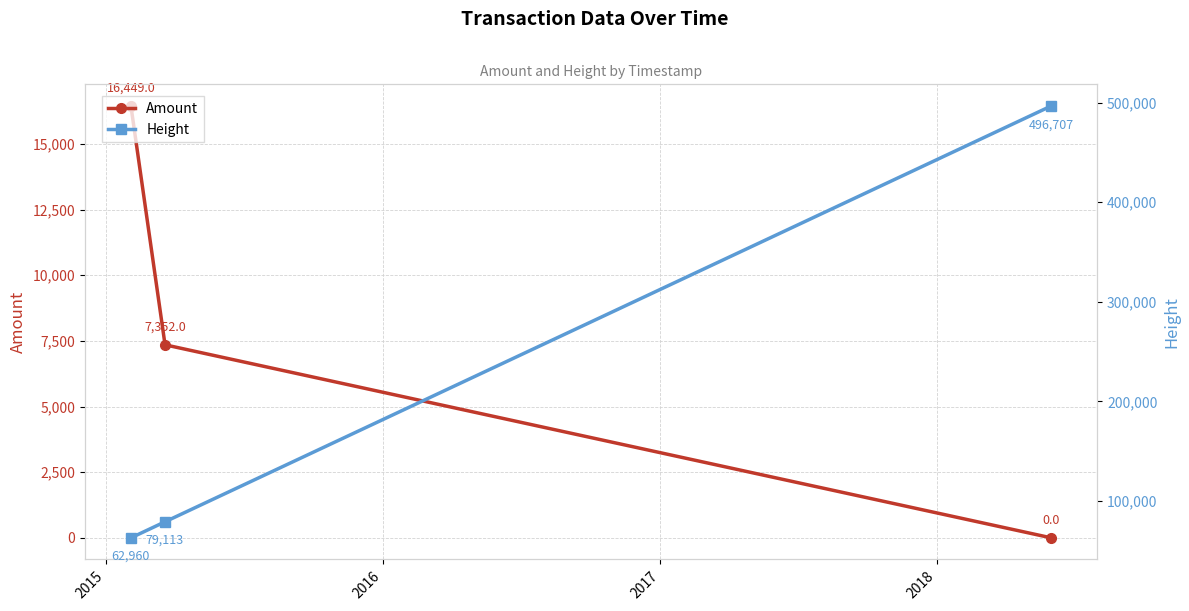

What are all the series names shown in the legend?

Amount, Height